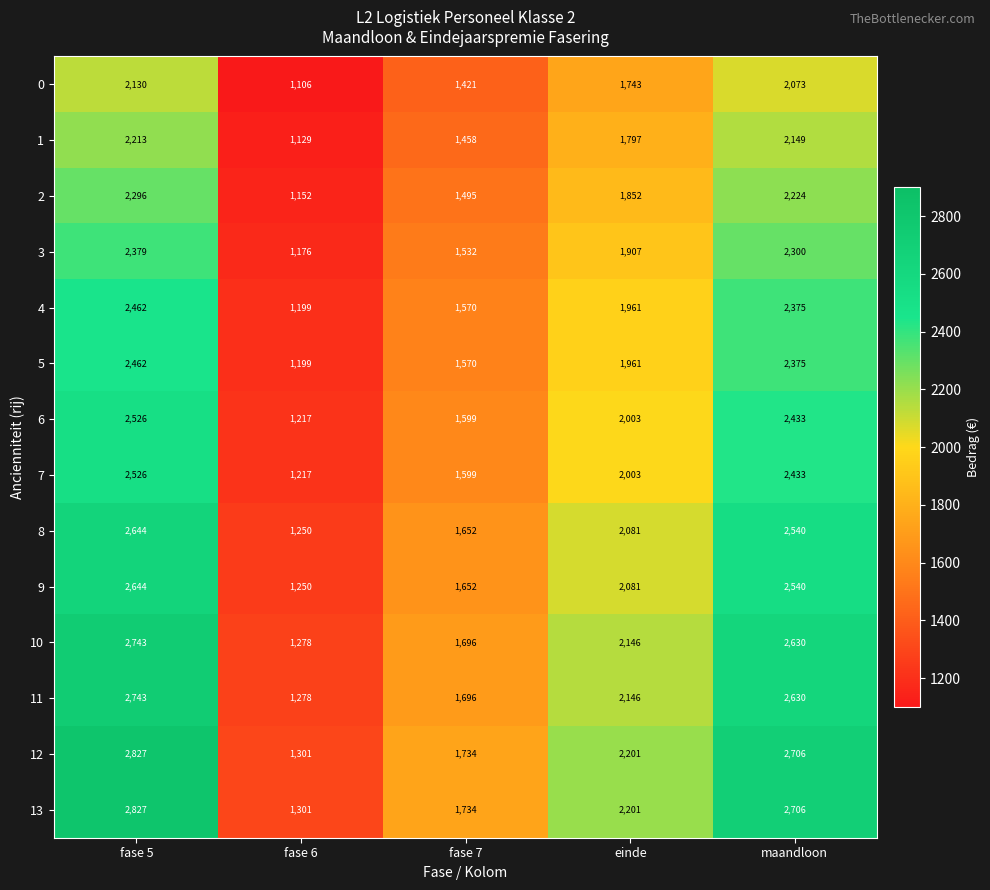

At which label does 11 reach its peak?

fase 5